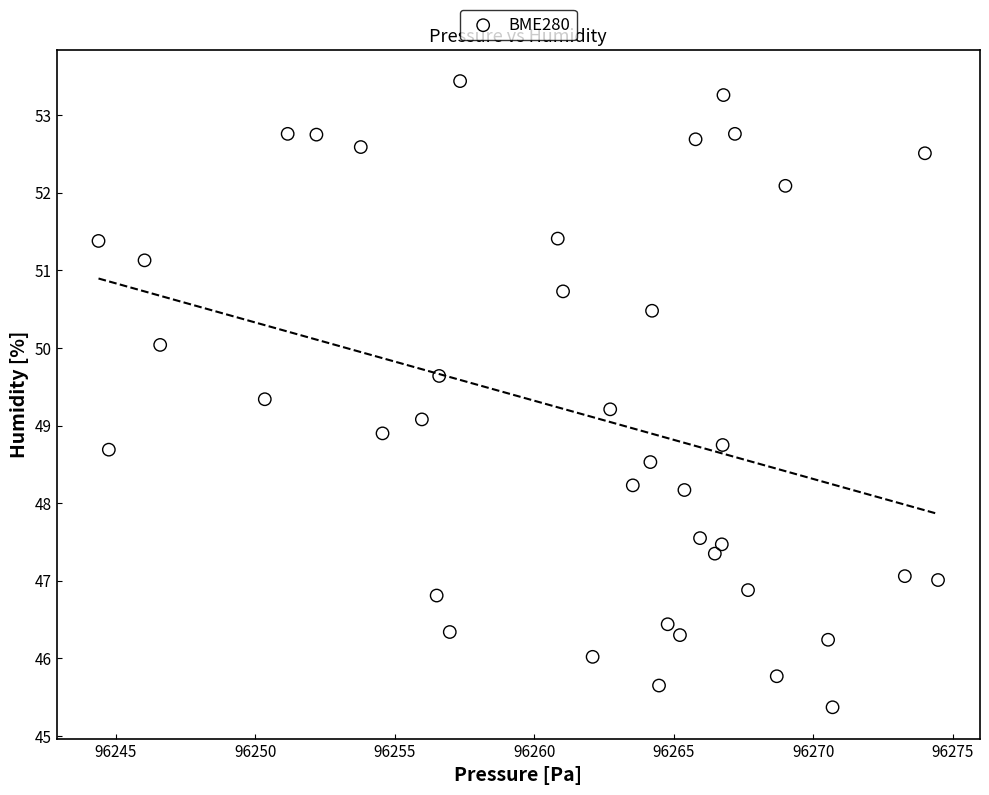

What is the range of Y values (max minus min)?

8.1